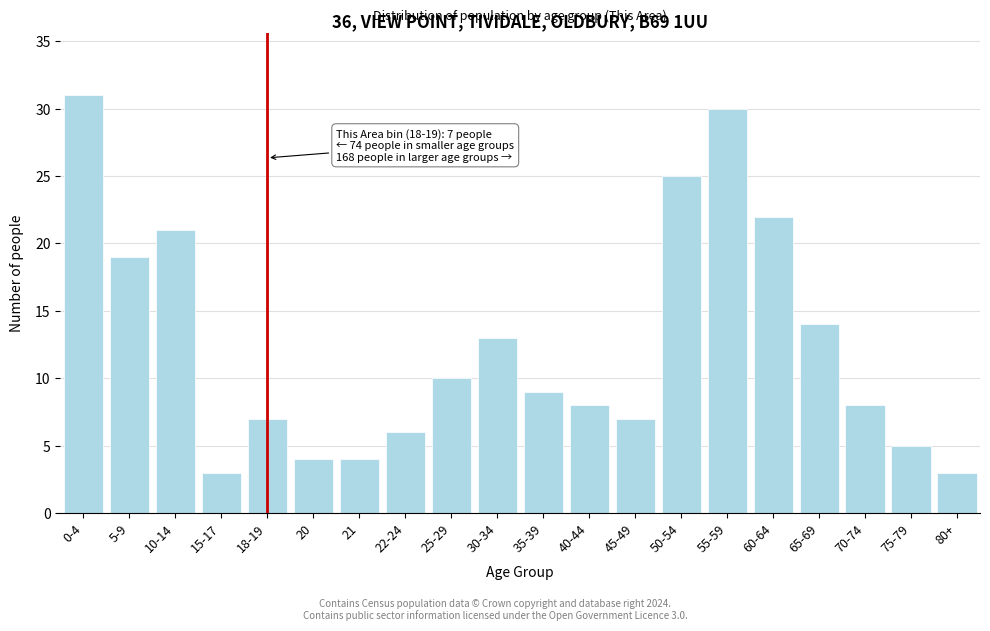

Reading left to right, extract all data points from this chart.

31	19	21	3	7	4	4	6	10	13	9	8	7	25	30	22	14	8	5	3